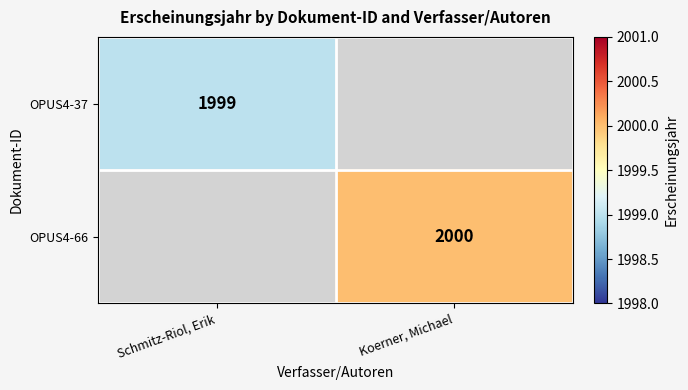

Is it true that OPUS4-66 equals 2000 at Koerner, Michael?

True